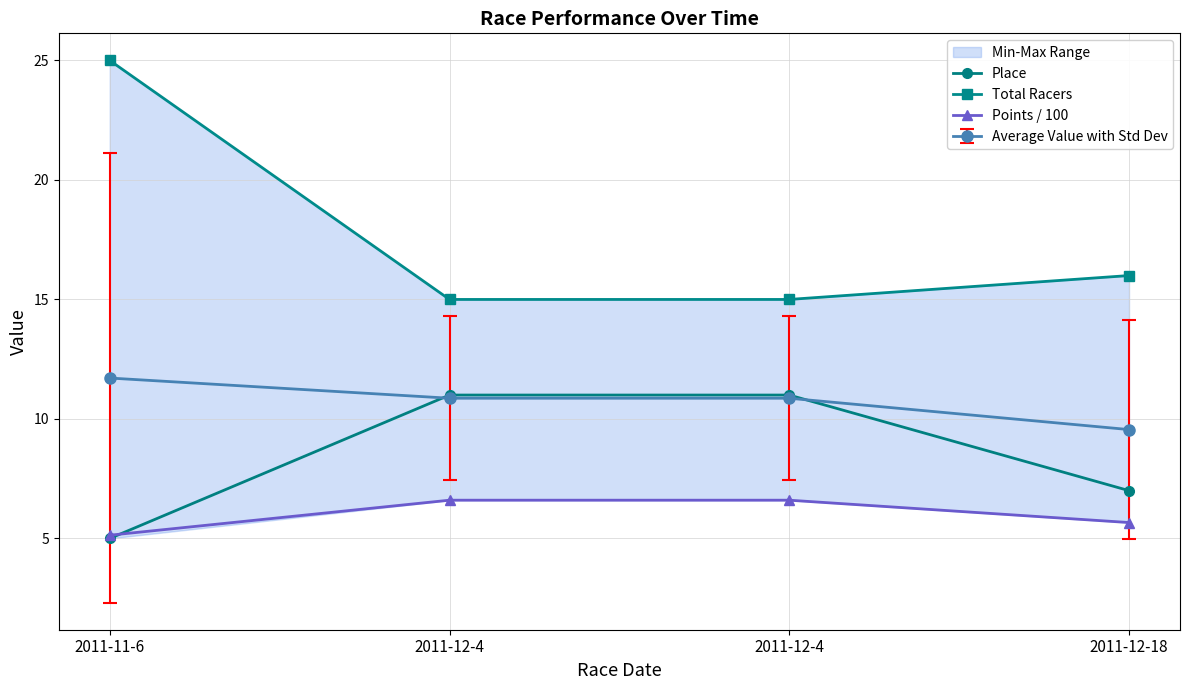

How many values in the Average Value with Std Dev series are below 10?

1